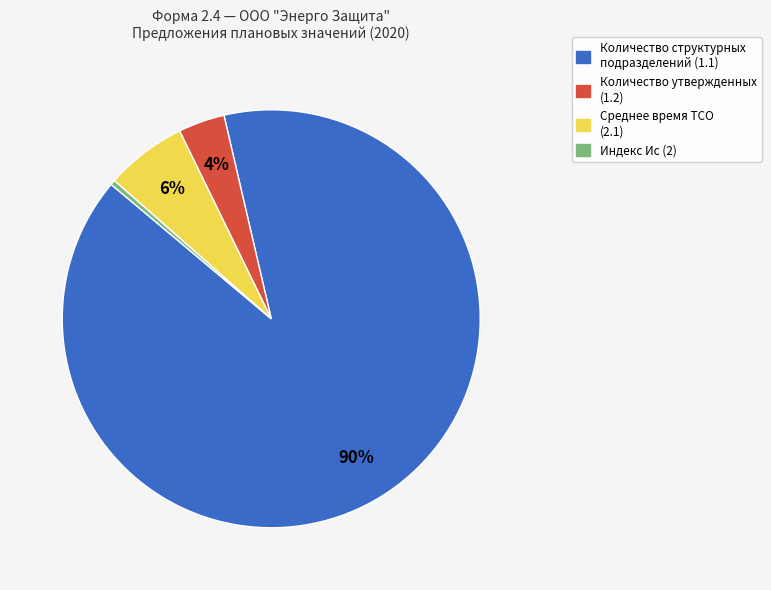

To the nearest percent, what is the average slice percentage?

25%